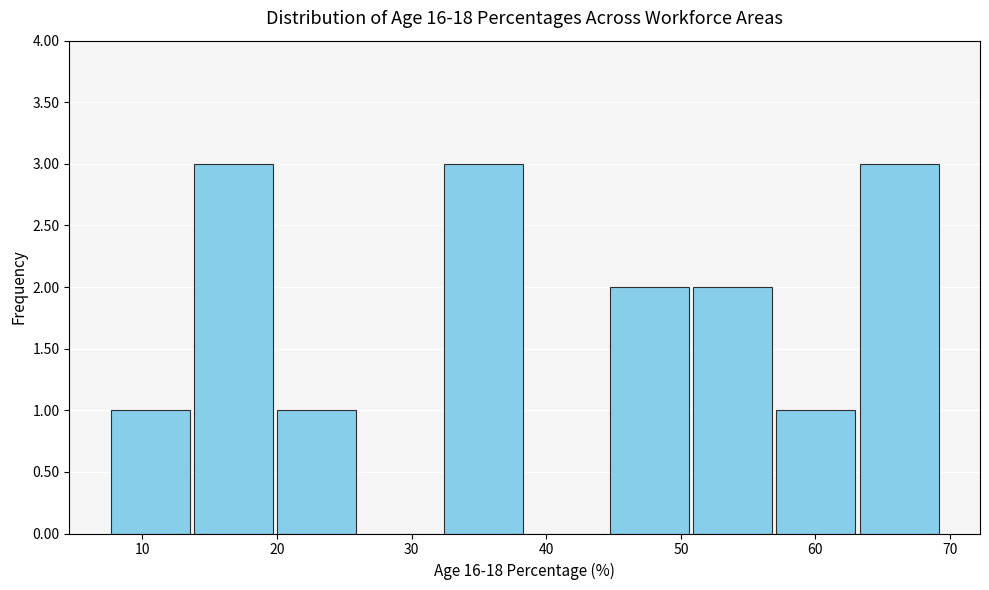

Reading left to right, transcribe this chart: for each bar, give the range it covers on the x-axis and its height. Neither the bar edges nor the heights are printed on the chart, so give them approximately, as read against the axes.

8 to 14: 1
14 to 20: 3
20 to 26: 1
26 to 32: 0
32 to 38: 3
38 to 45: 0
45 to 51: 2
51 to 57: 2
57 to 63: 1
63 to 69: 3